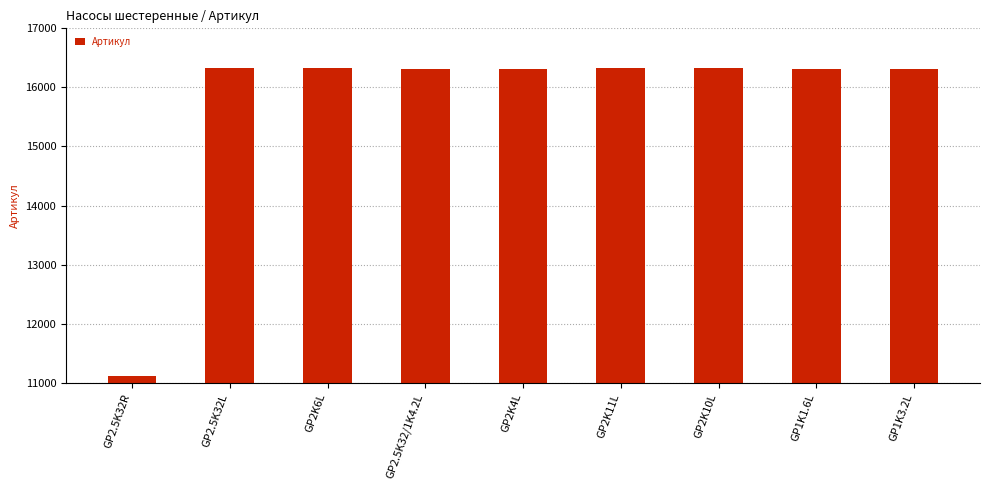

Is it true that the value at GP2.5K32R is 6157?

False